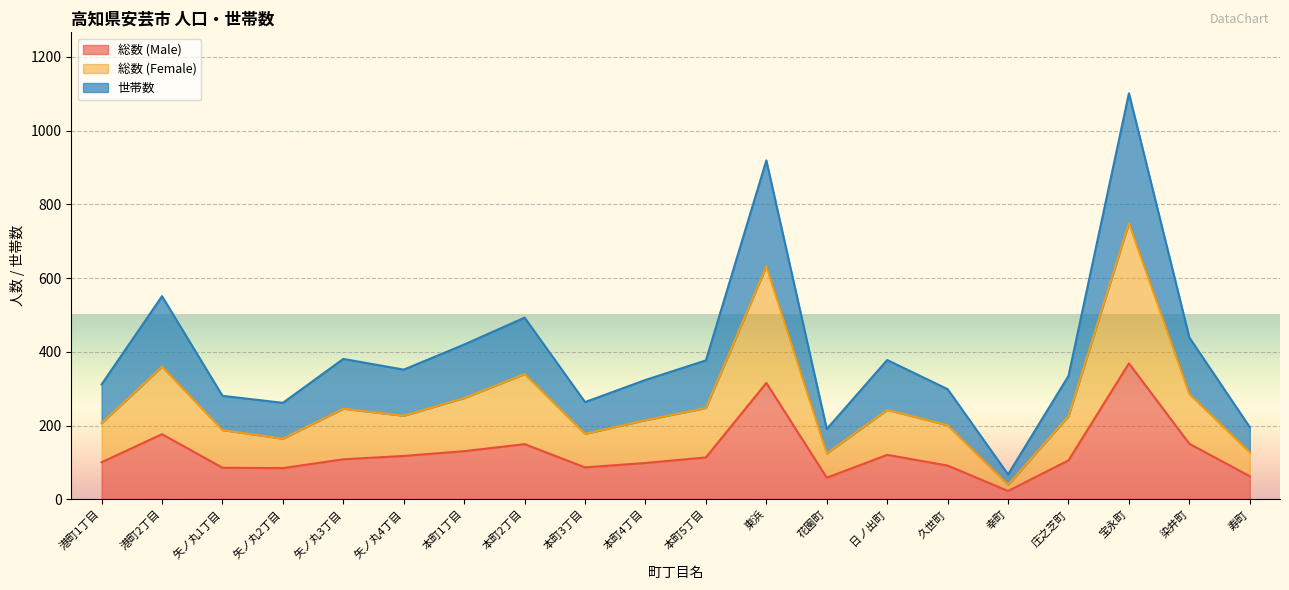

The value of 総数 (Male) at 本町2丁目 is 83. True or false?

False